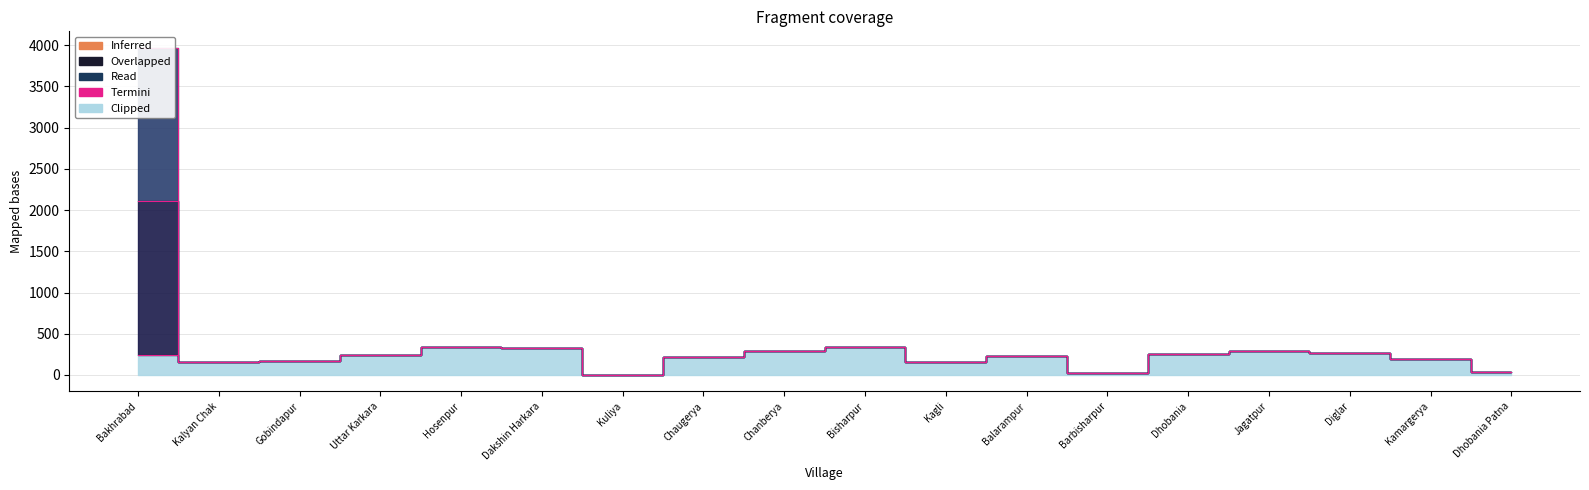

The value of Total Households at Chanberya is 408. True or false?

False